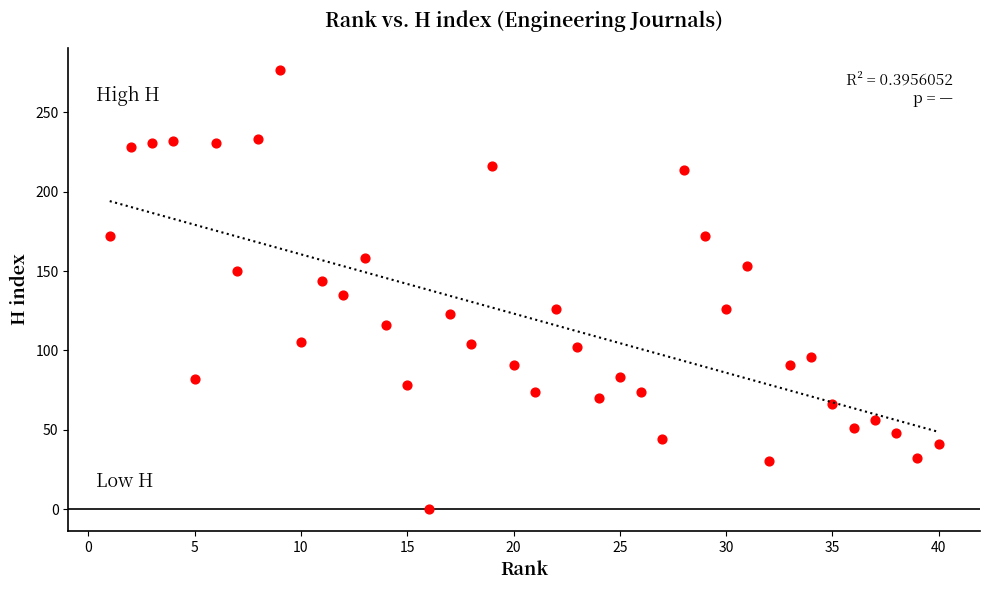

What is the range of X values (max minus min)?

39